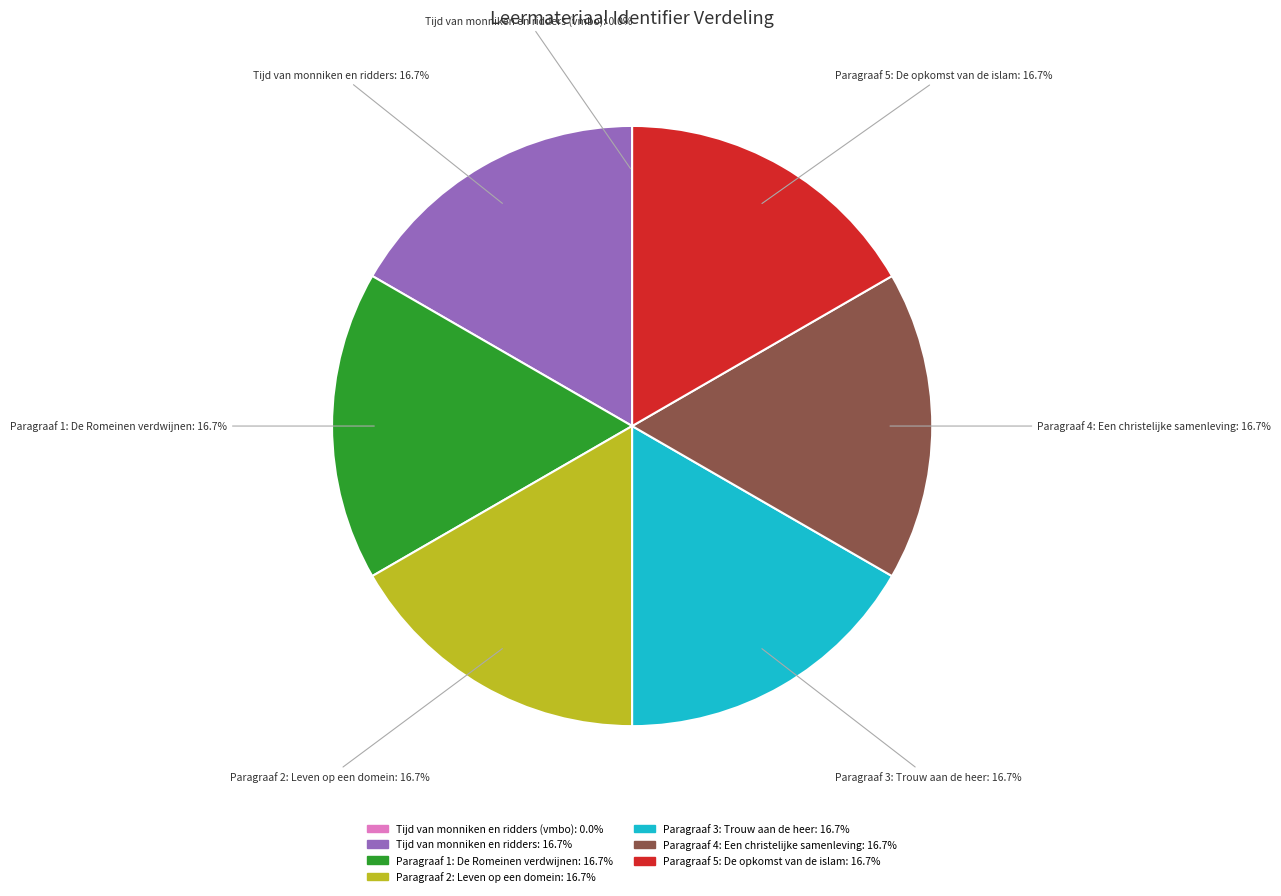

Is there a majority slice in this chart?

No